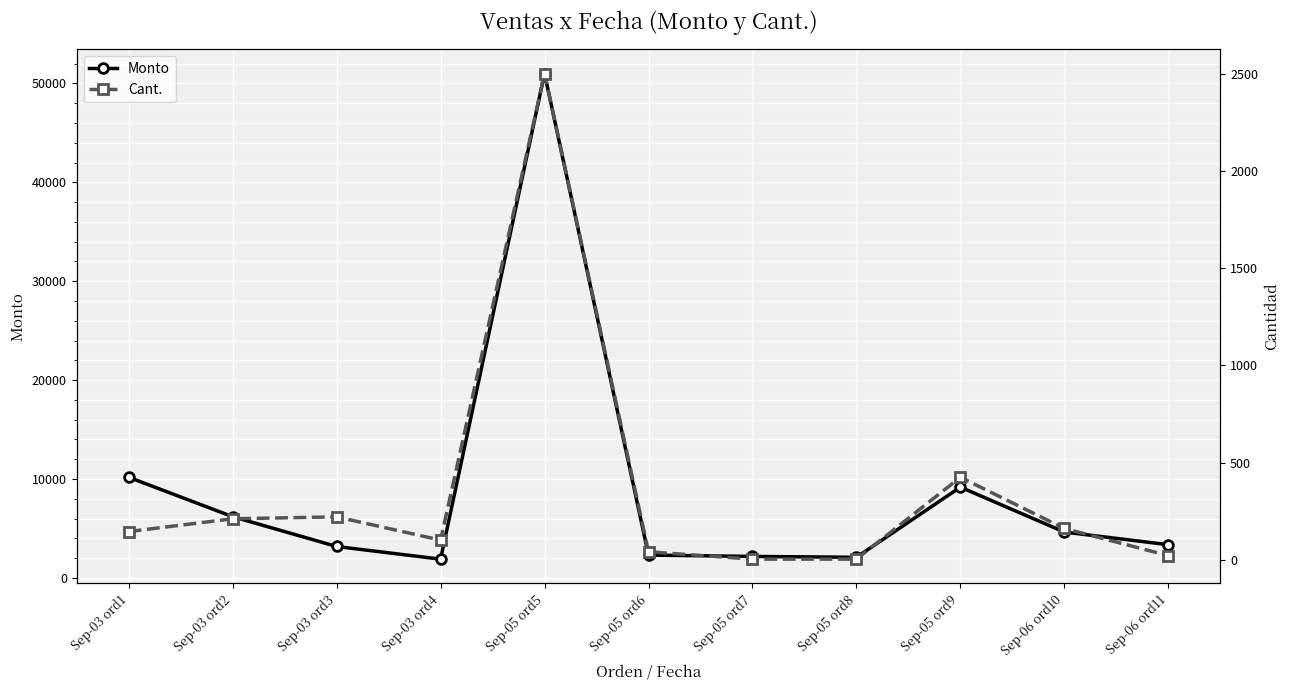

Where is the first local maximum for Monto?

Sep-05 ord5